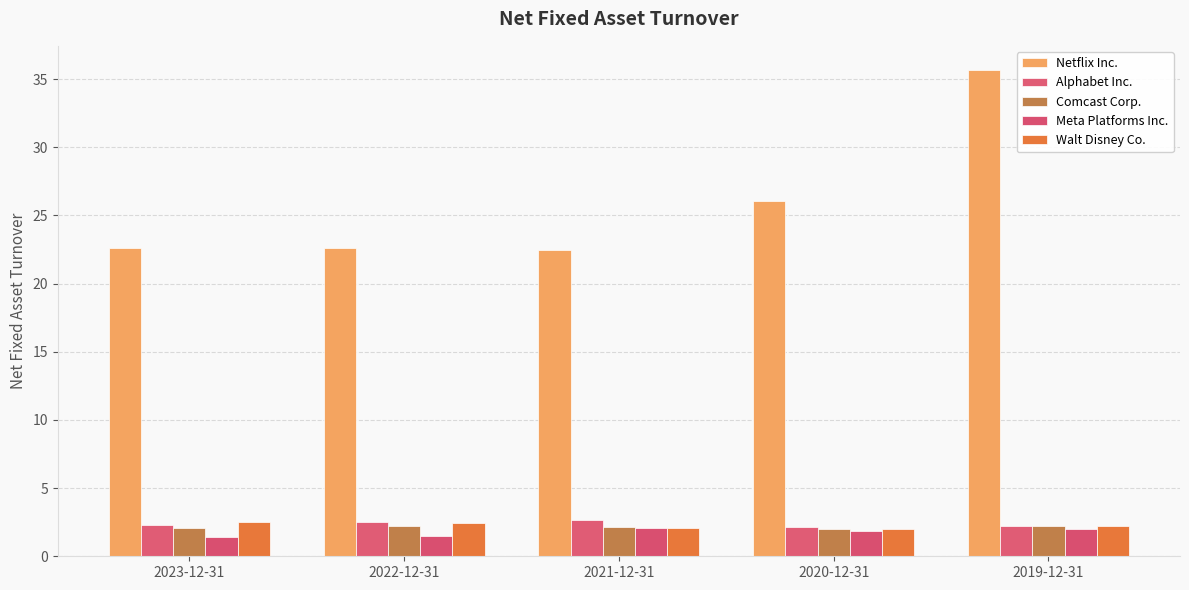

Is it true that Meta Platforms Inc. equals 1.5 at 2022-12-31?

True